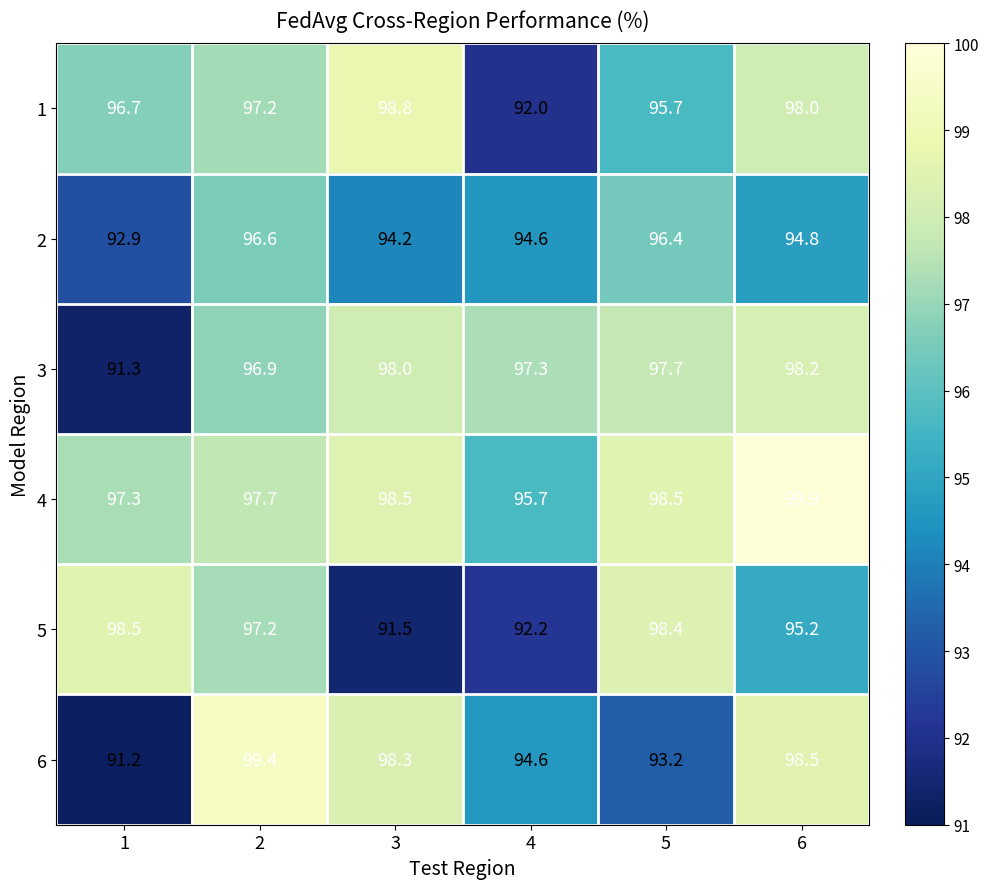

Rank the categories by 3 value from lowest to highest.

1, 2, 4, 5, 3, 6